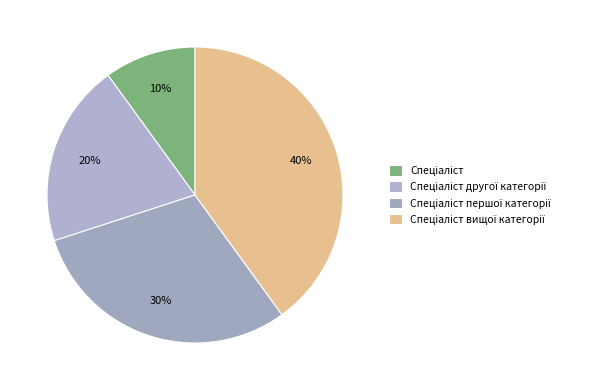

How many segments does this pie chart have?

4